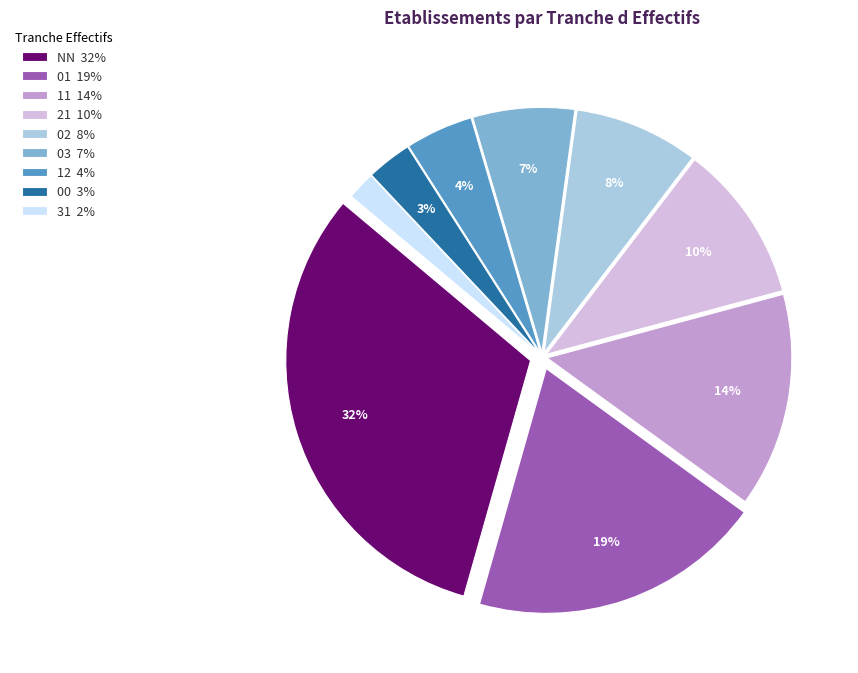

What is the smallest slice in the pie chart?

31